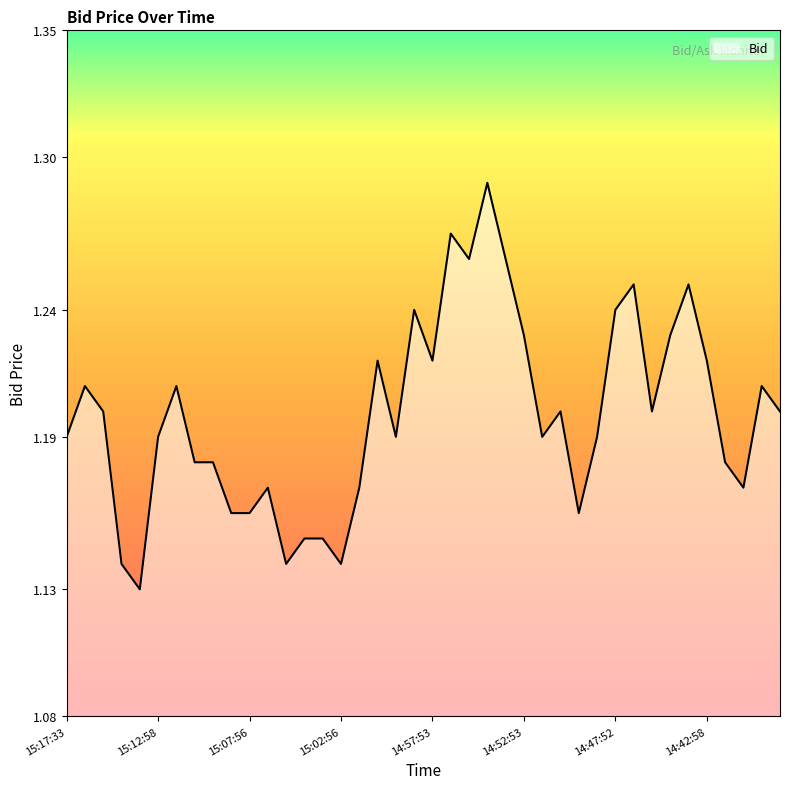

What is the average value?

1.2